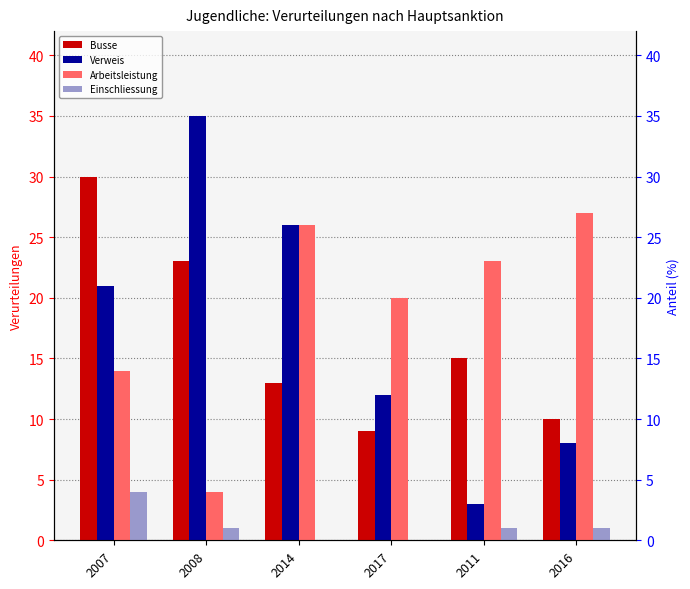

At 2008, list the series in order from smallest to largest.

Einschliessung, Arbeitsleistung, Busse, Verweis